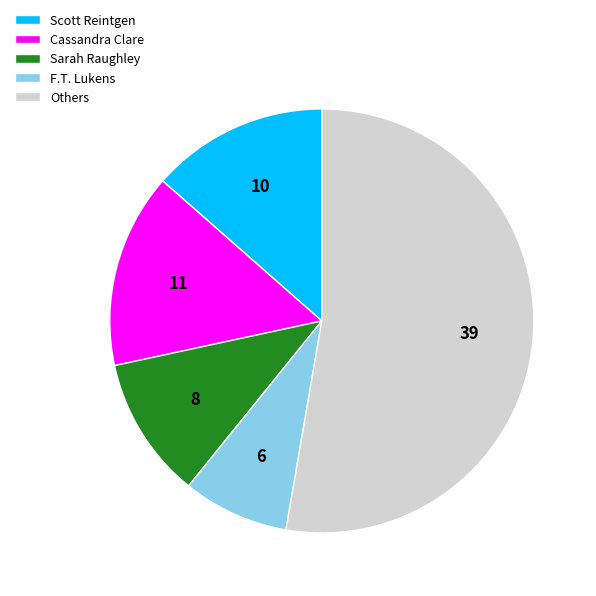

How many segments does this pie chart have?

5